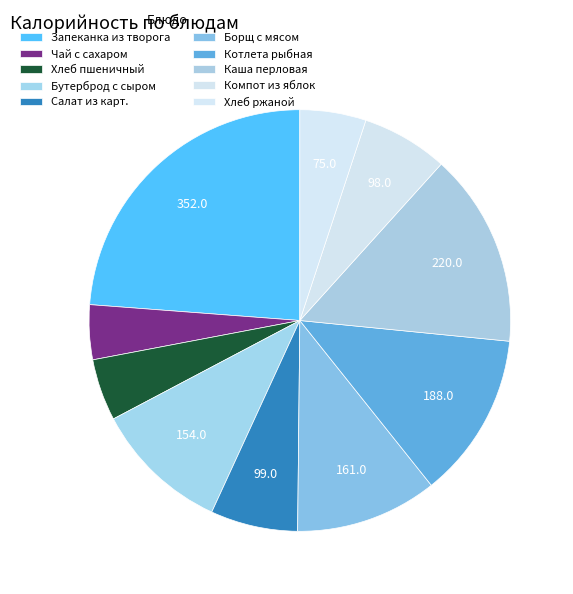

What is the largest slice in the pie chart?

Запеканка из творога